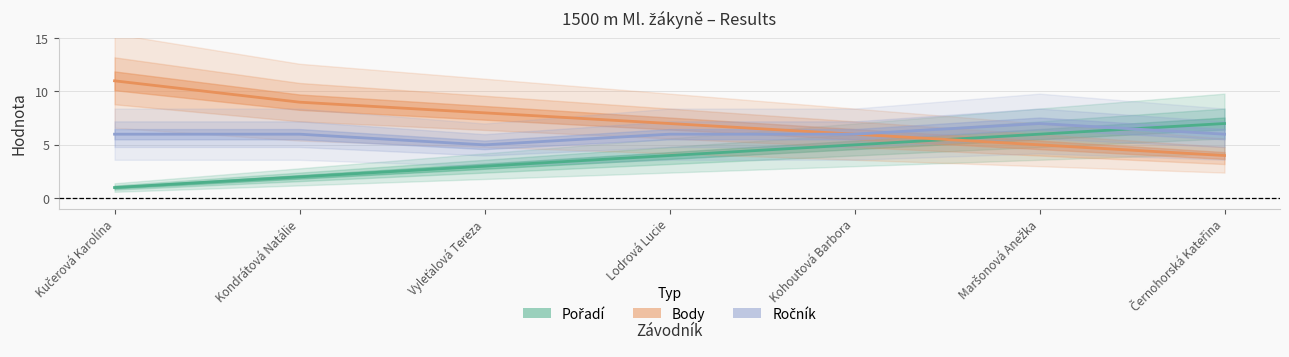

List the series in order of their peak value, highest first.

Body, Pořadí, Ročník